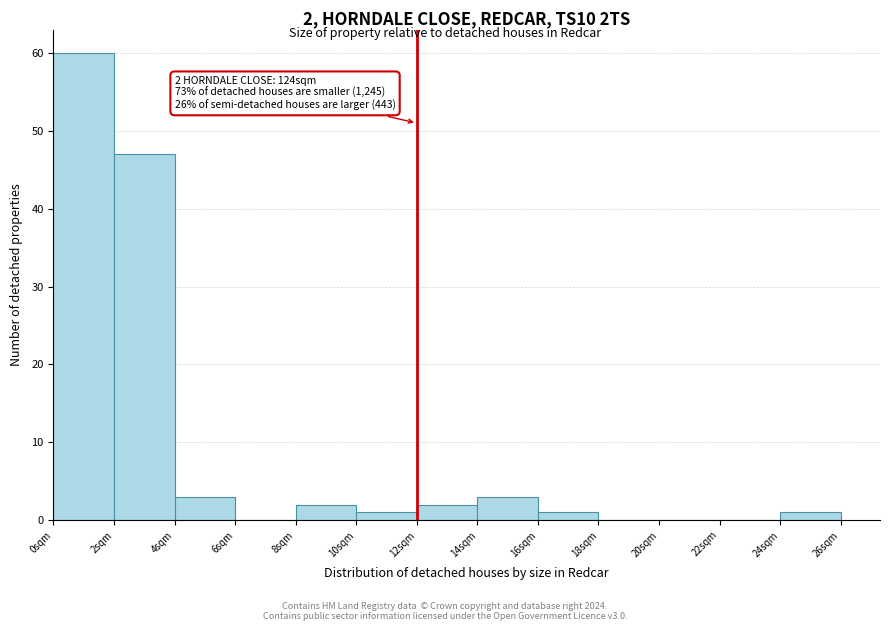

Over which range of the x-axis is the bar tallest?

0 to 2